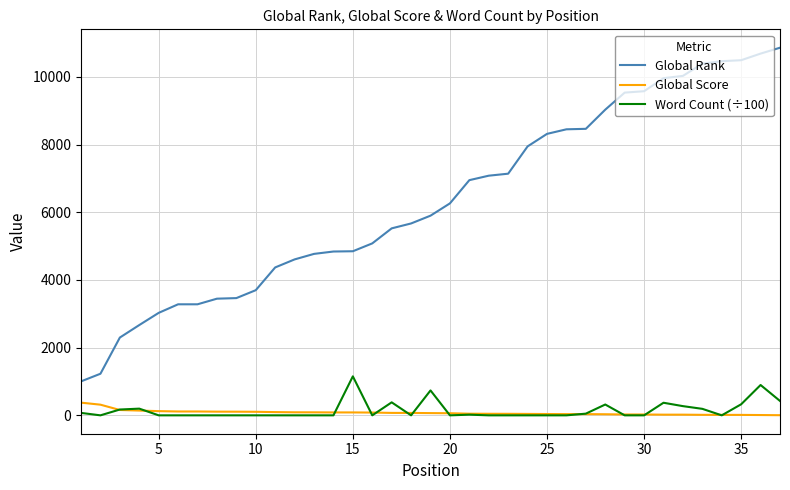

What is the maximum value shown in the chart?

10859